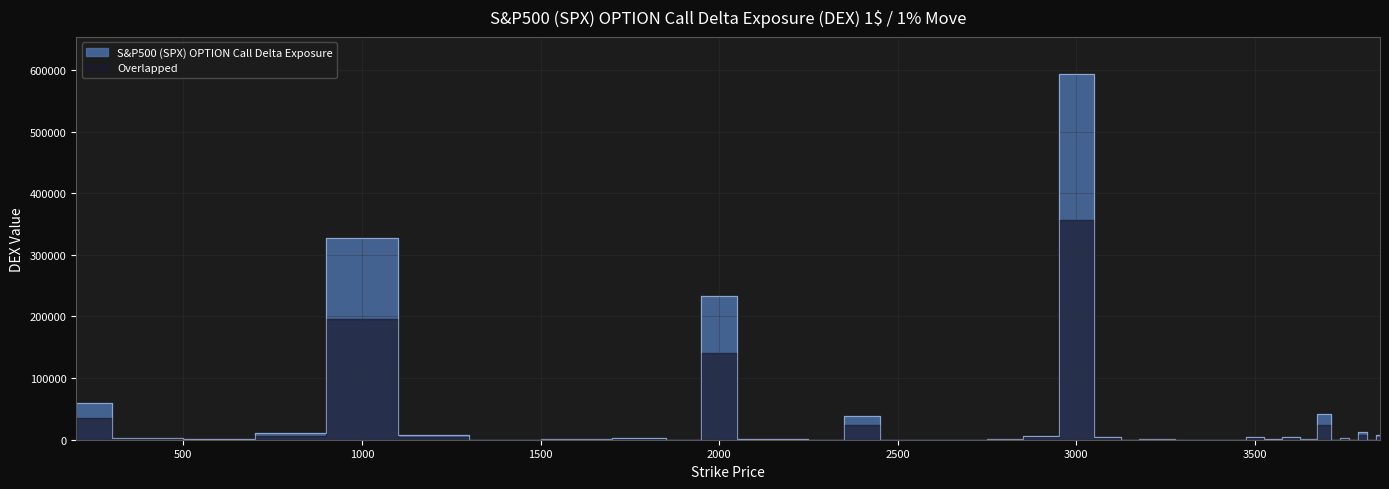

What is the approximate value at 200?

59300